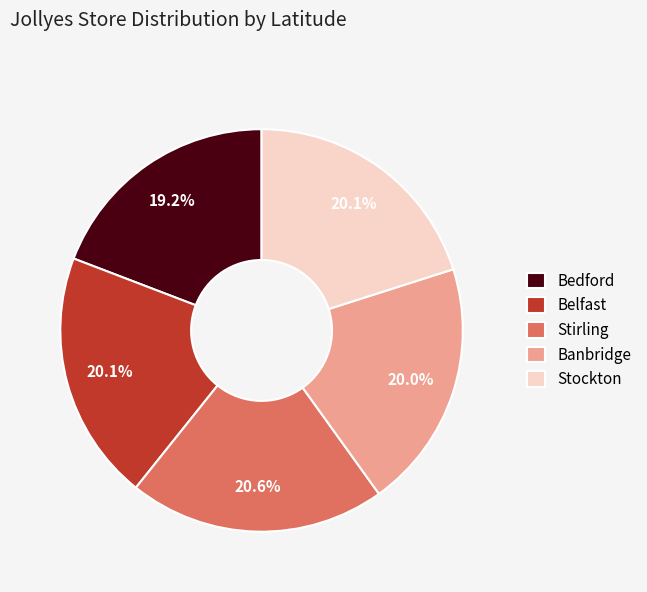

To the nearest percent, what portion does Stockton represent?

20%